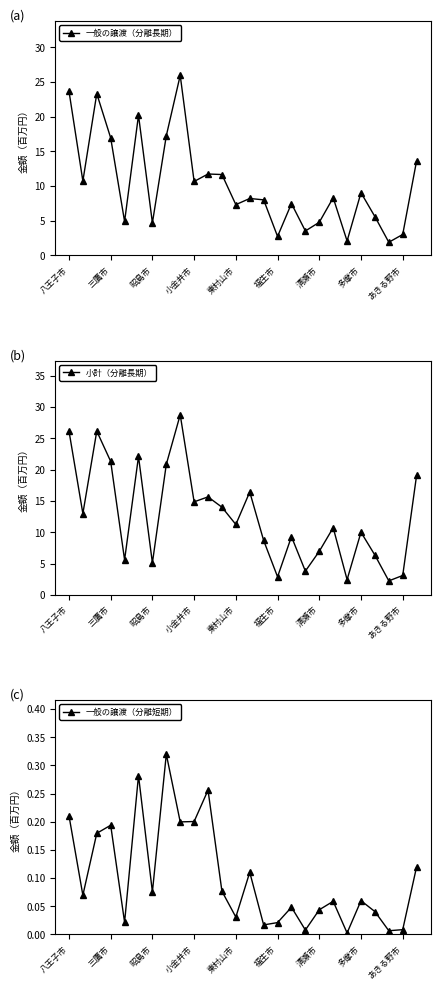

Does the chart have visible grid lines?

No